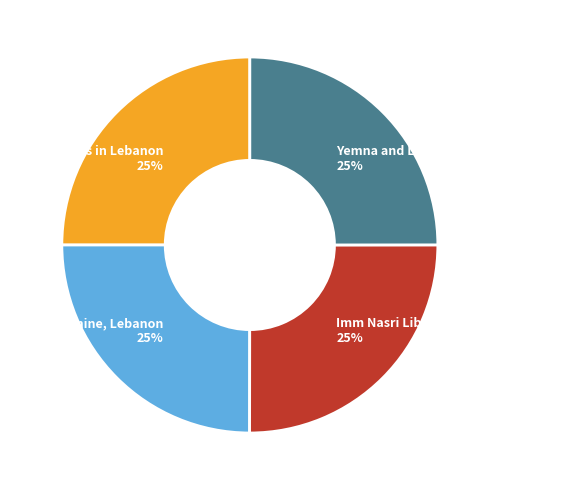

To the nearest percent, what is the average slice percentage?

25%